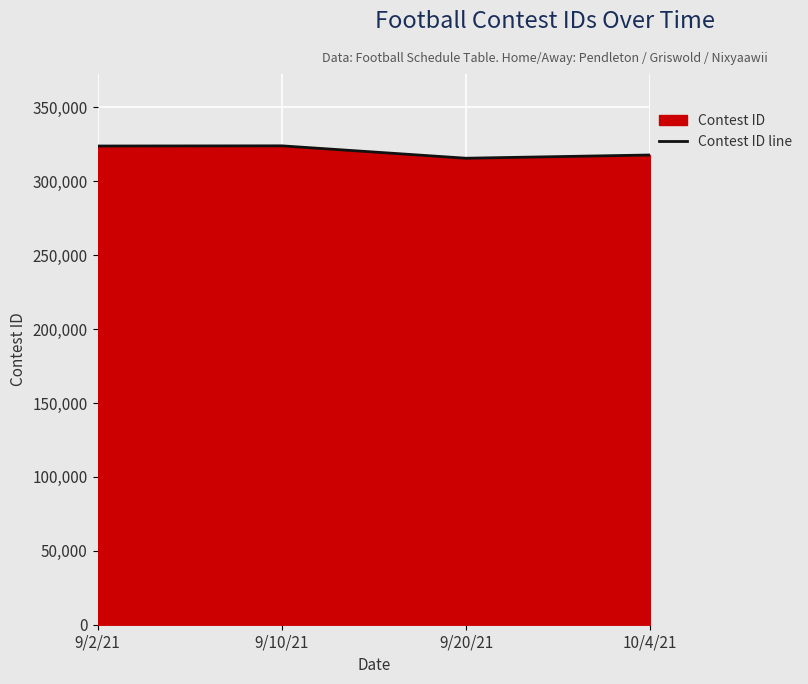

Between 9/10/21 and 9/2/21, which is larger?

9/10/21